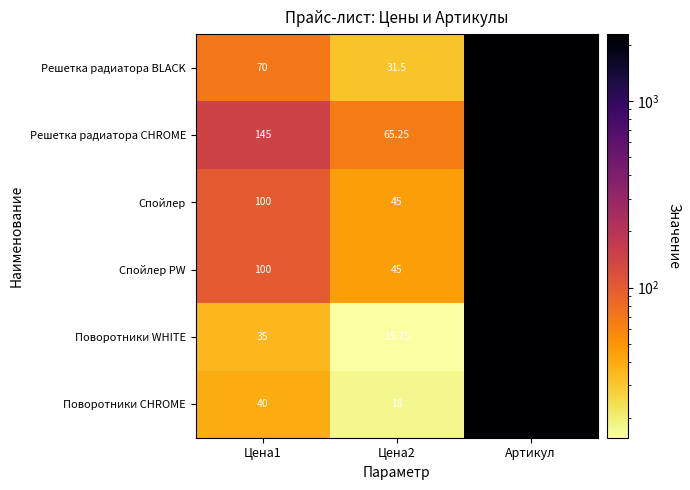

At which category is the sum across all series the highest?

Артикул